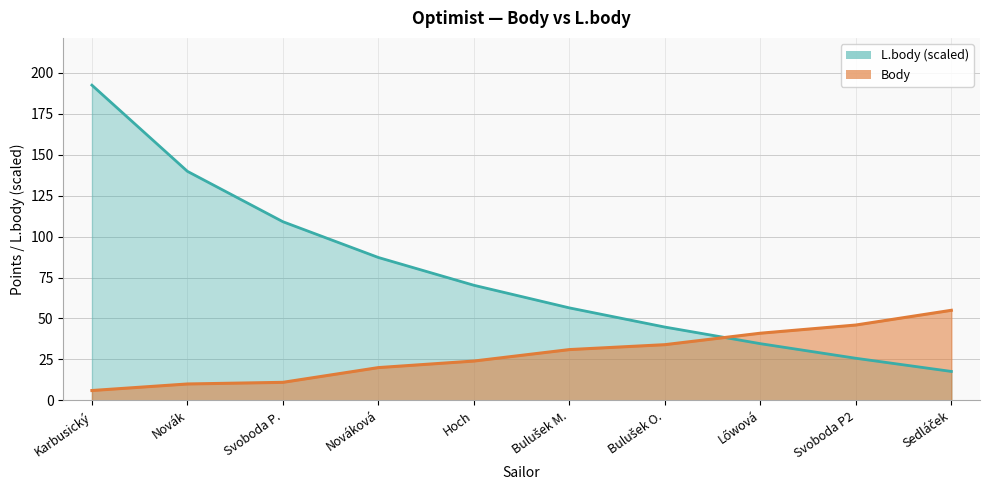

Reading right to left, transcribe all the data shown in this chart.

Body: 55.0	46.0	41.0	34.0	31.0	24.0	20.0	11.0	10.0	6.0
L.body: 17.7	25.7	34.6	44.8	56.5	70.3	87.2	109.1	139.9	192.5